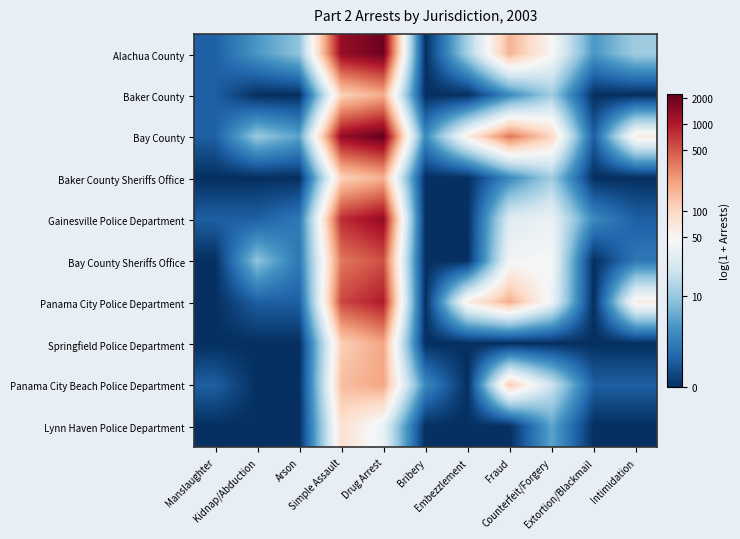

At which category is the sum across all series the highest?

Drug Arrest